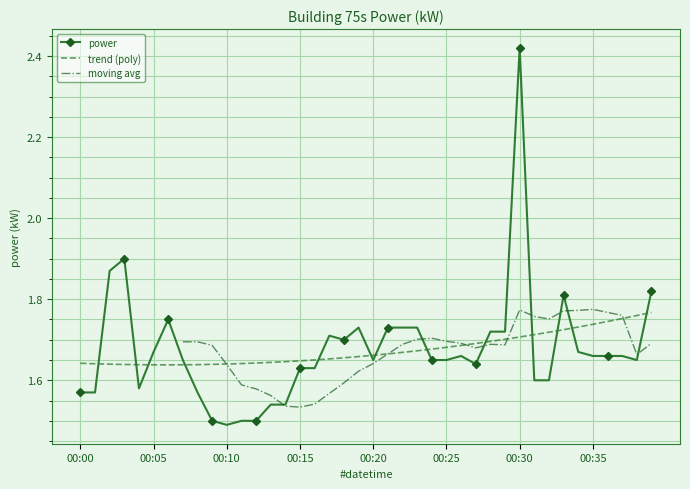

How many values are between 1 and 2?

39